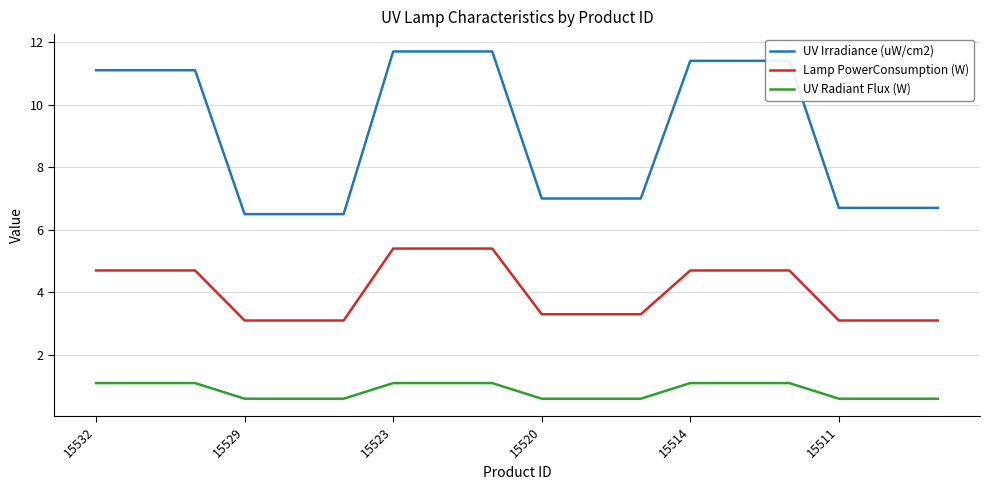

True or false: Lamp PowerConsumption (W) and UV Radiant Flux (W) cross at least once.

False